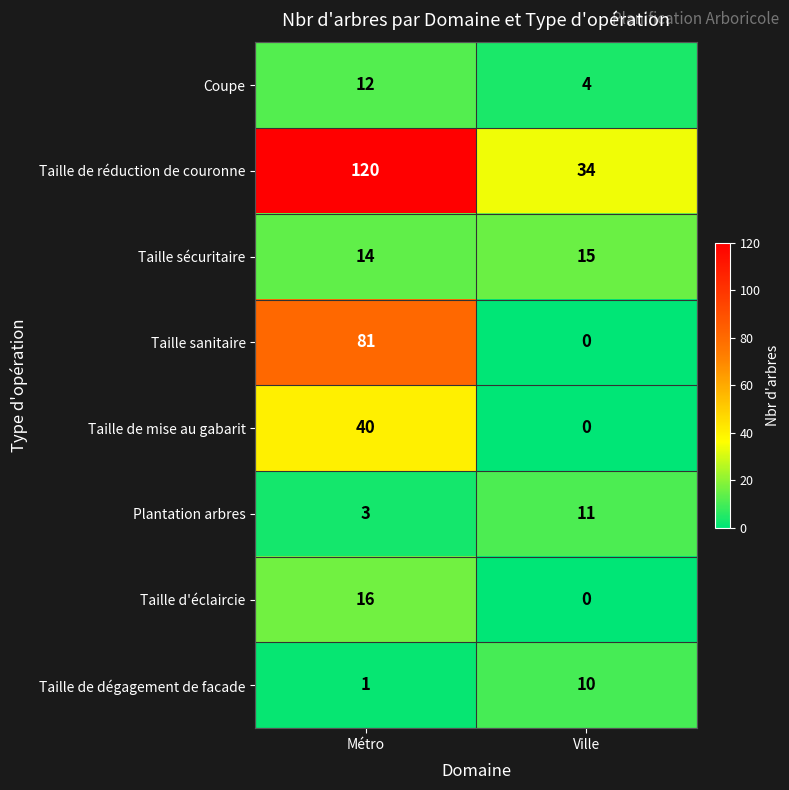

Which category has the highest value across all series?

Métro